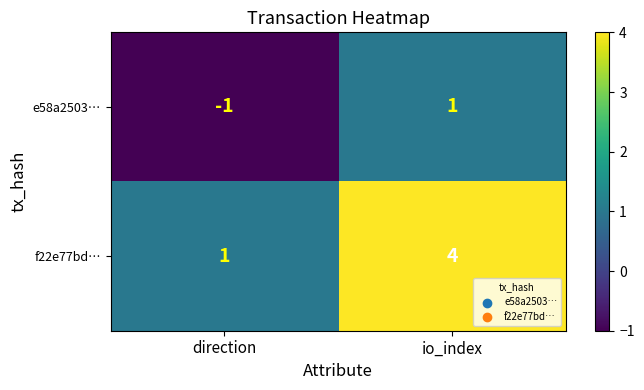

At which category is the sum across all series the highest?

io_index